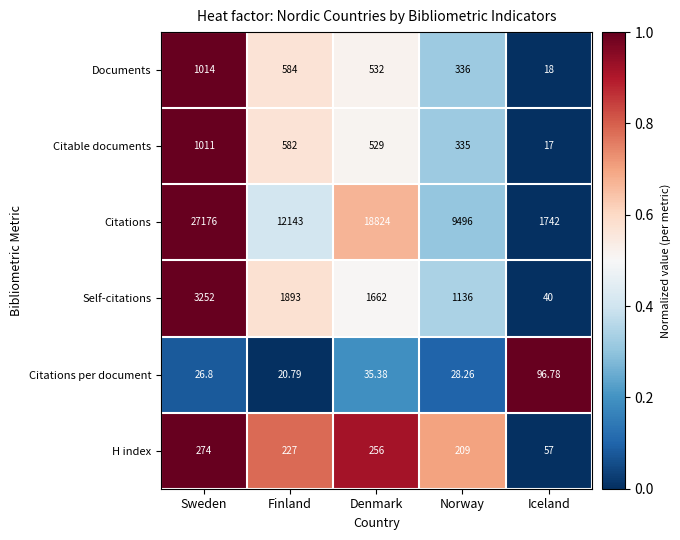

What is the difference between the highest and lowest values at Finland?

12122.2